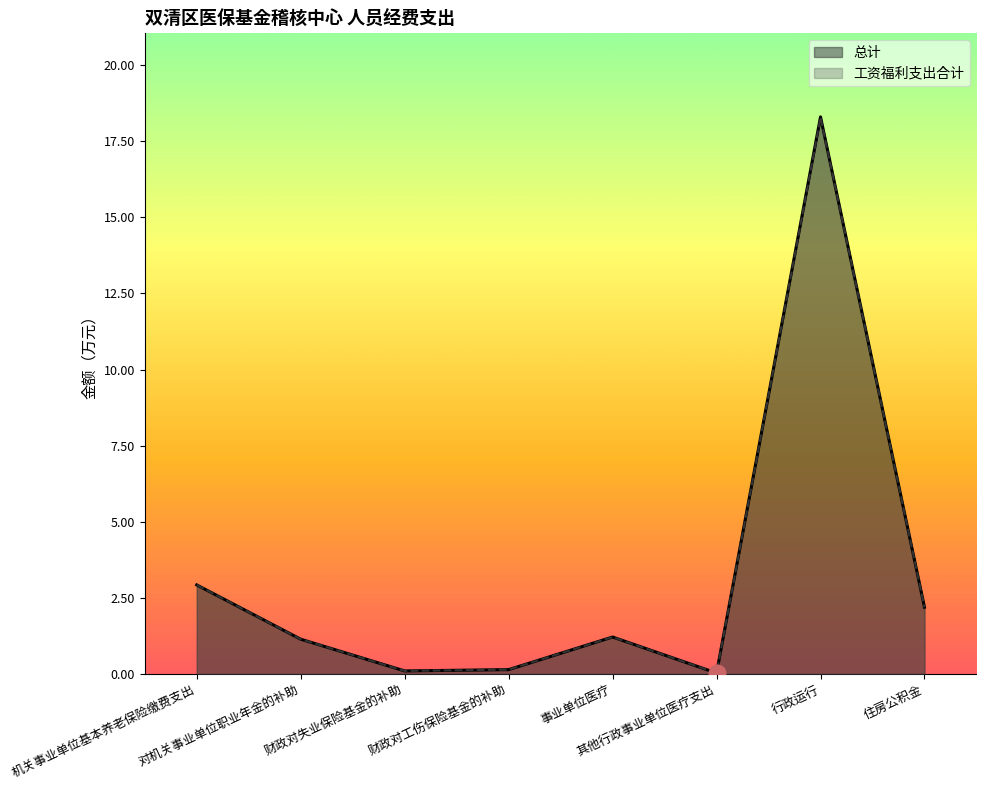

True or false: 工资福利支出合计 and 总计 intersect in this chart.

False